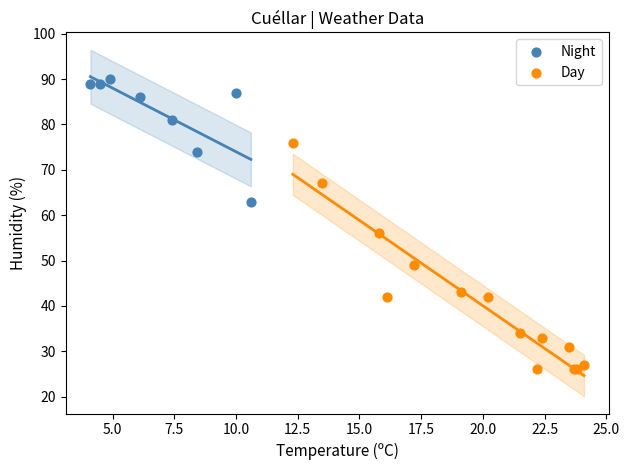

Which series contains the lowest Y value?

Day